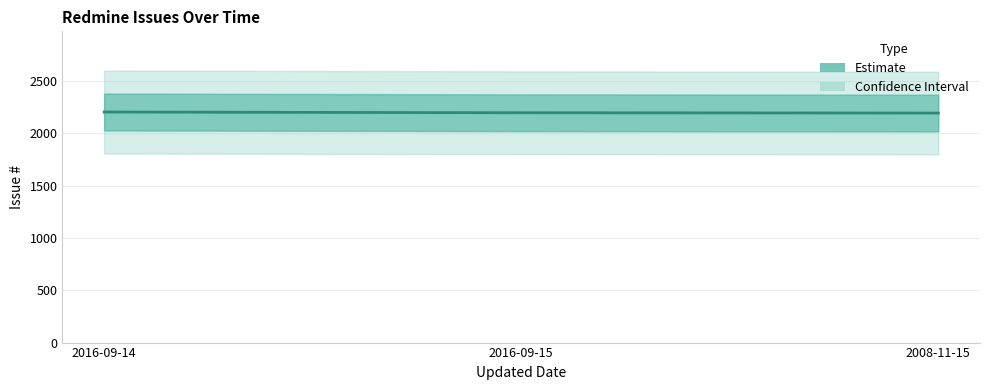

What is the difference between the values at 2008-11-15 and 2016-09-14?

10